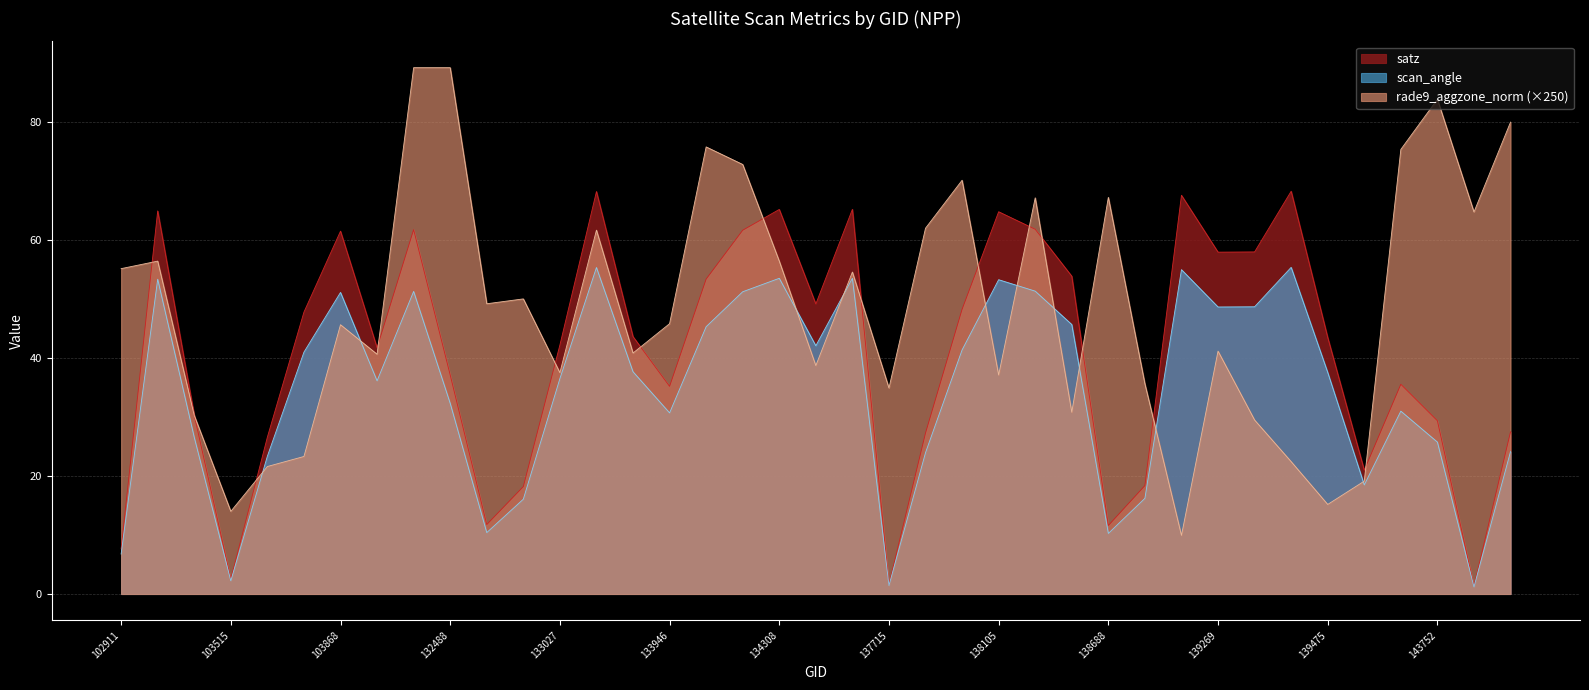

Is the value of scan_angle at 138092 greater than the value of rade9_aggzone_norm at 103396?

Yes